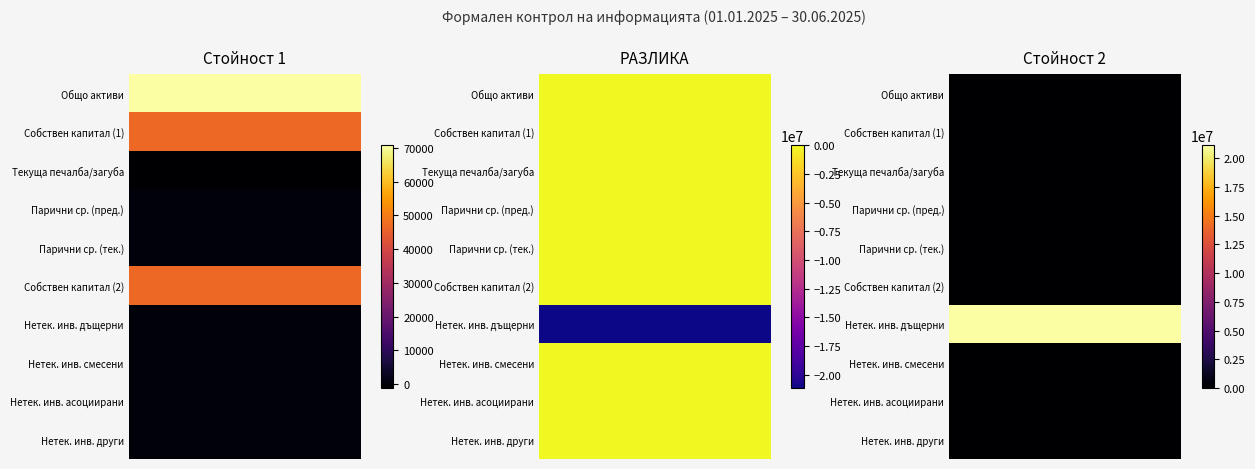

Is the value of [1-Баланс] Нетек. инв. смесени at Стойност 2 greater than the value of [1-Баланс] Парични средства (тек.) at Стойност 1?

No